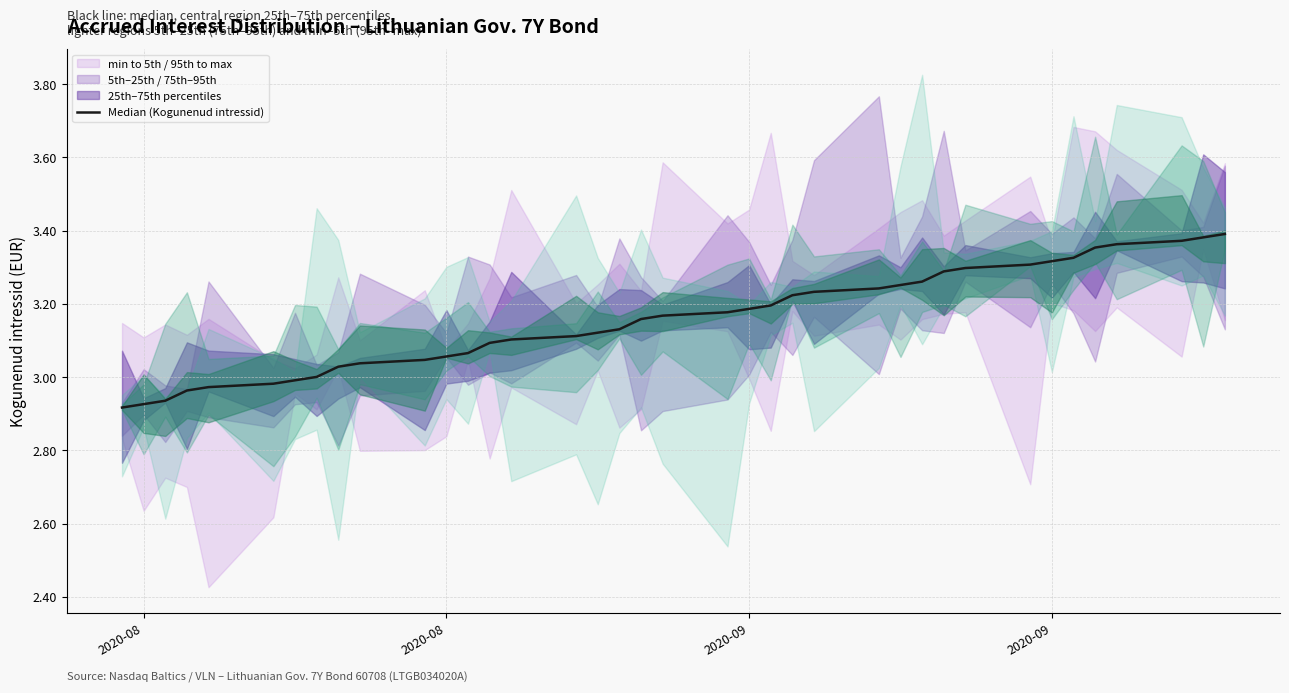

Count the number of values greater than 3.

31